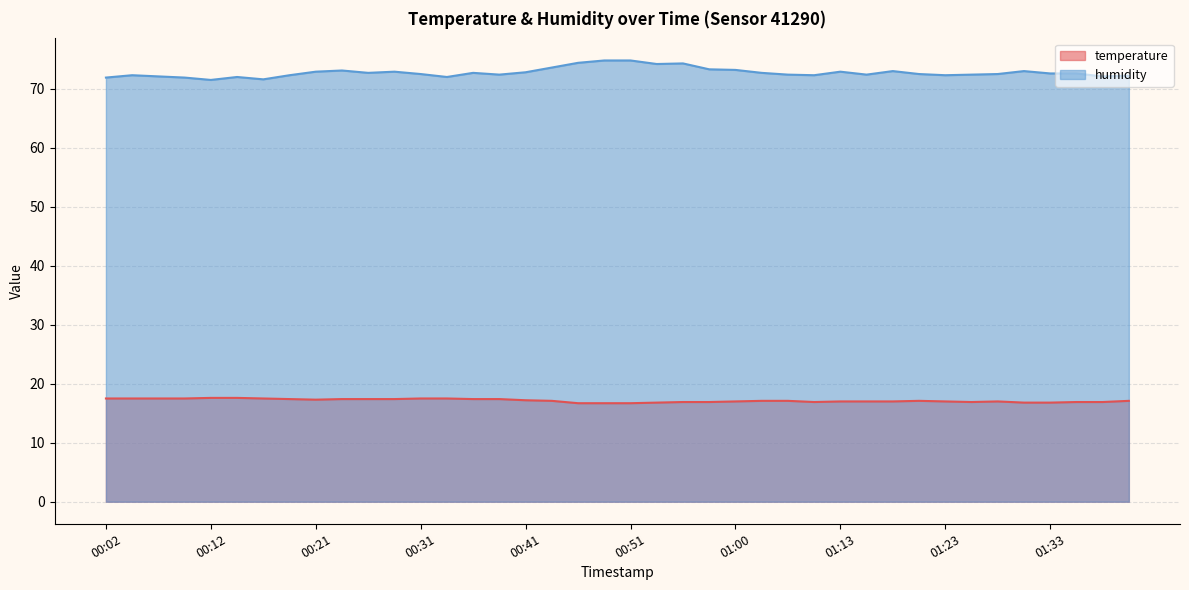

Between 01:31 and 00:07, which is larger?

00:07